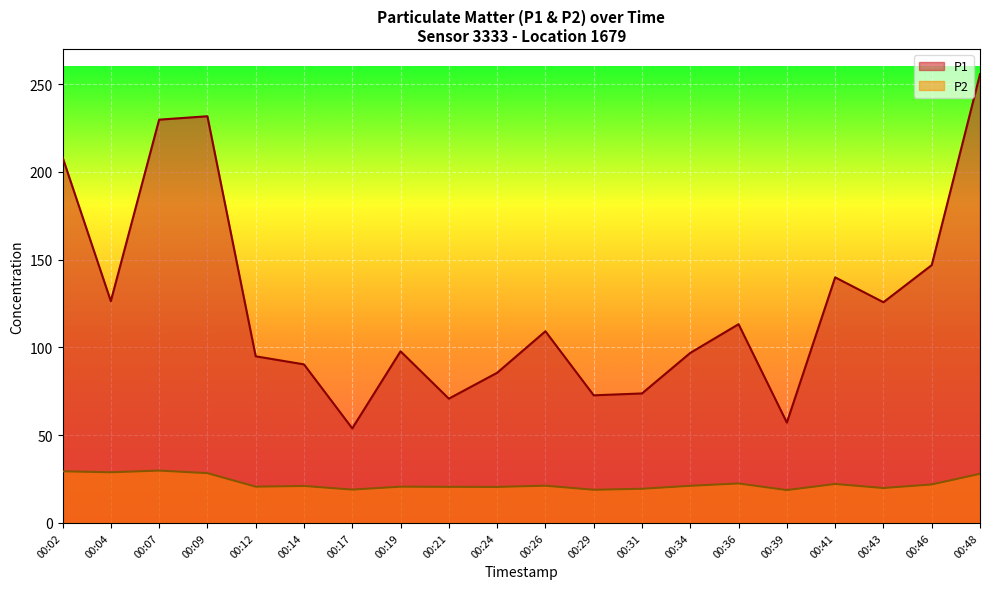

True or false: P2 and P1 intersect in this chart.

False